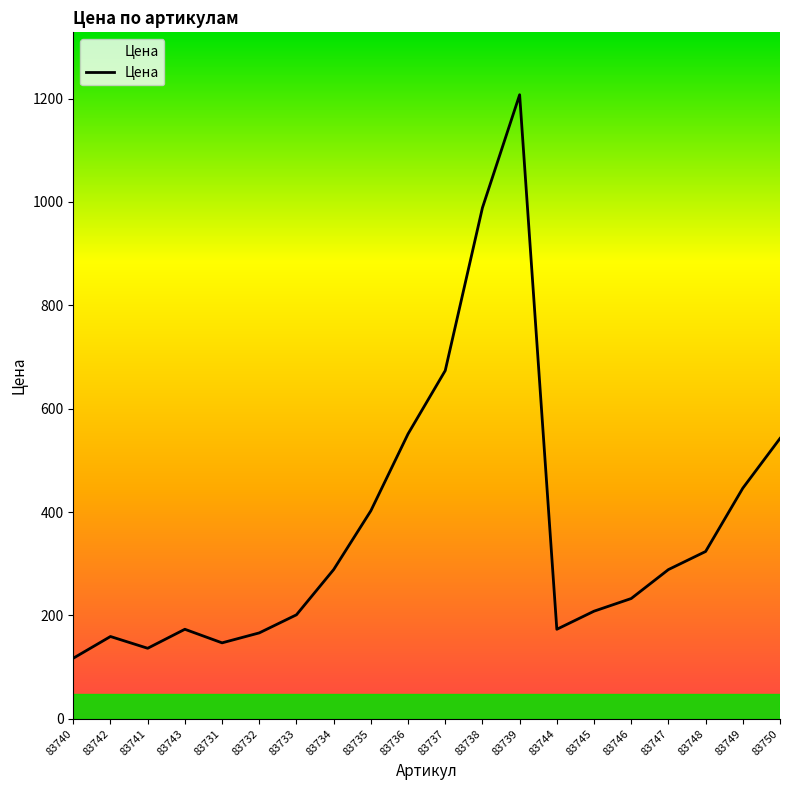

Where is the data nearest to the value 662?

83737